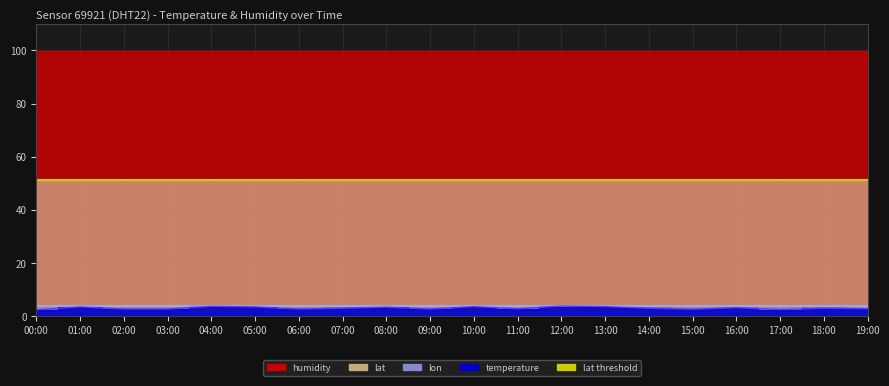

True or false: lat_line and lon_line cross at least once.

False